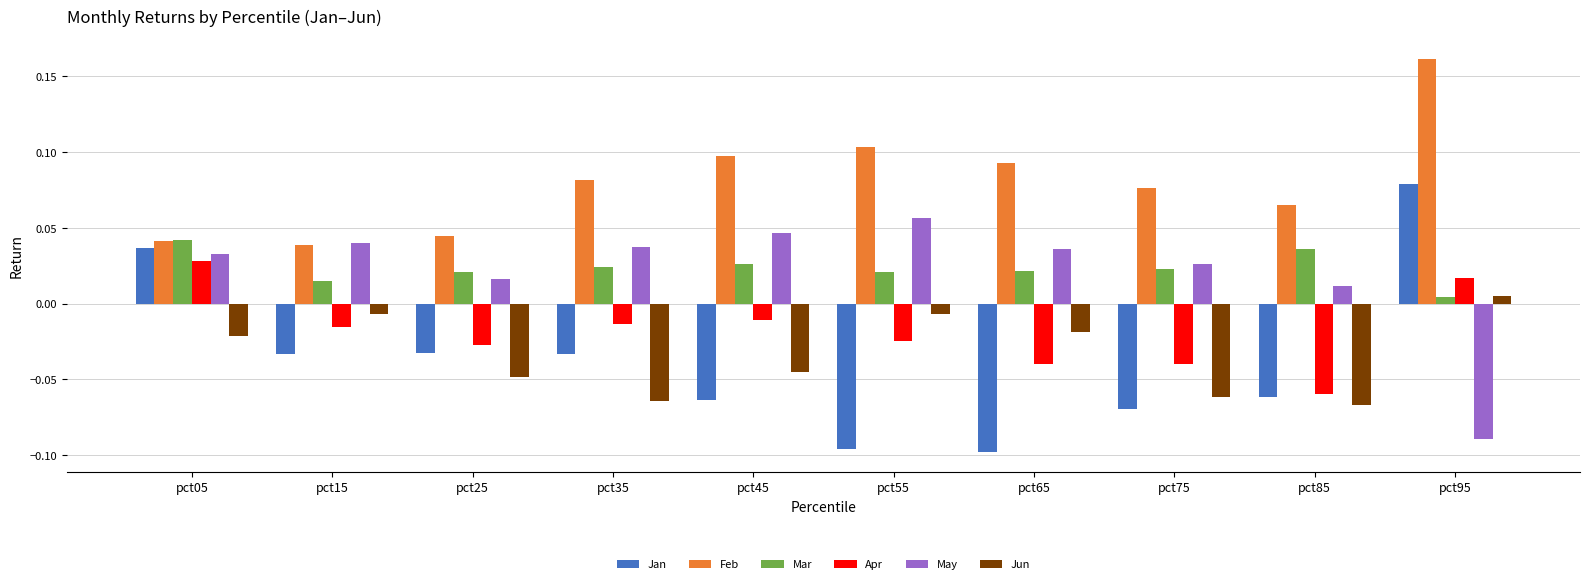

Which series has the widest spread of values?

Jan